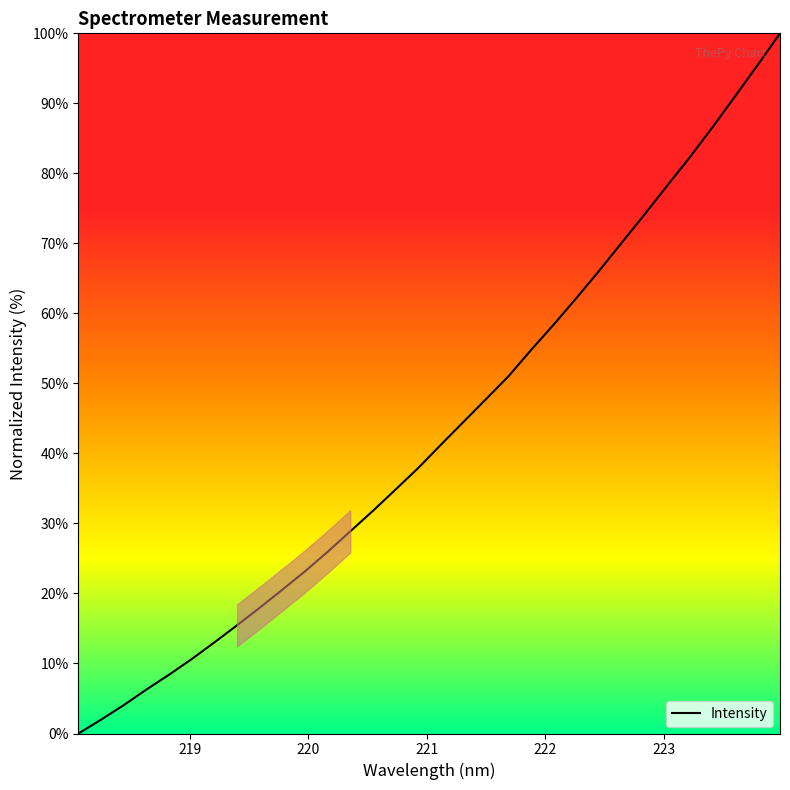

How many lines are shown in the chart?

1